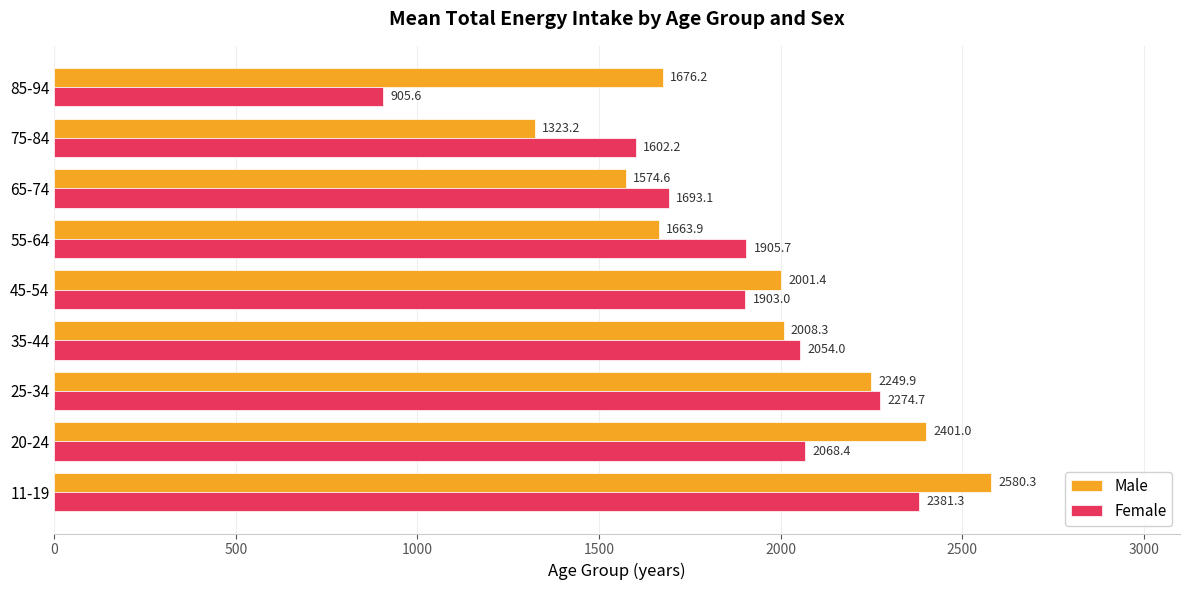

What is the sum of the Female values at 65-74 and 11-19?

4074.4